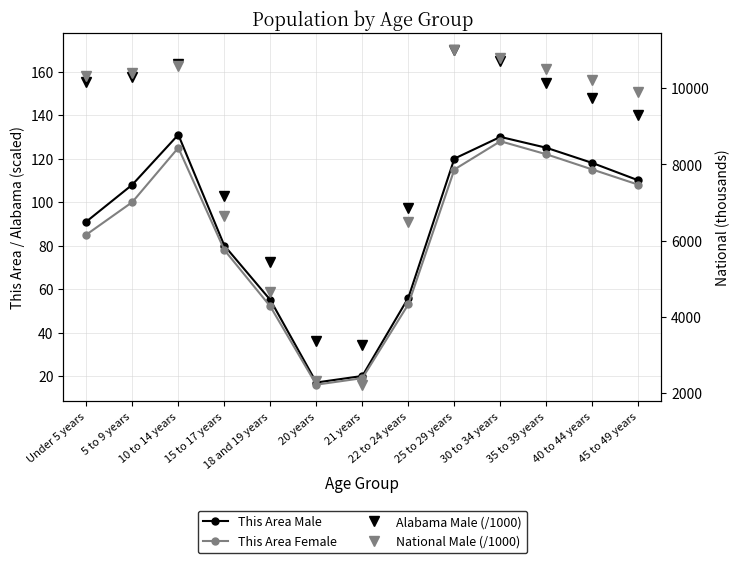

What is the difference between the This Area Female values at 20 years and 25 to 29 years?

99.0